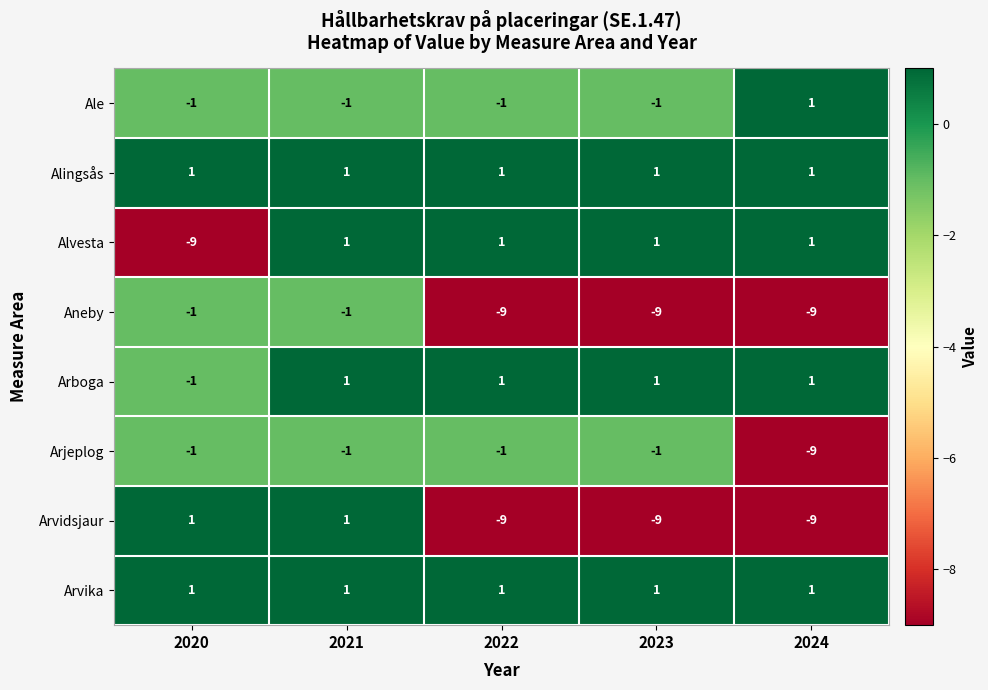

How many positive values does the Arvidsjaur series have?

2